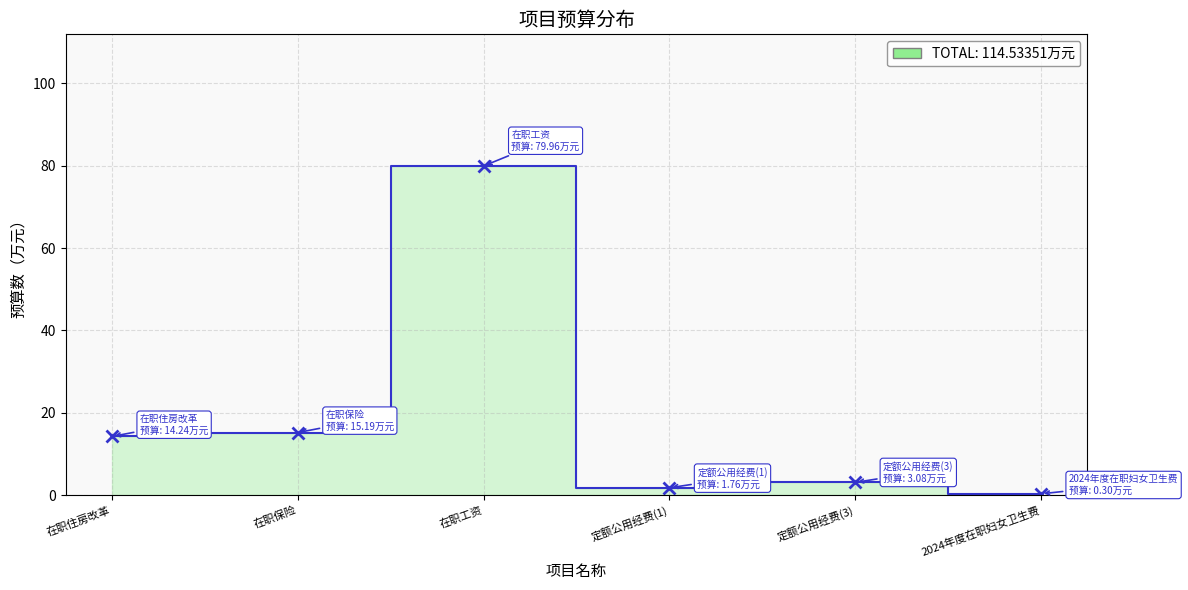

What is the value of the 1st point from the left?

14.2